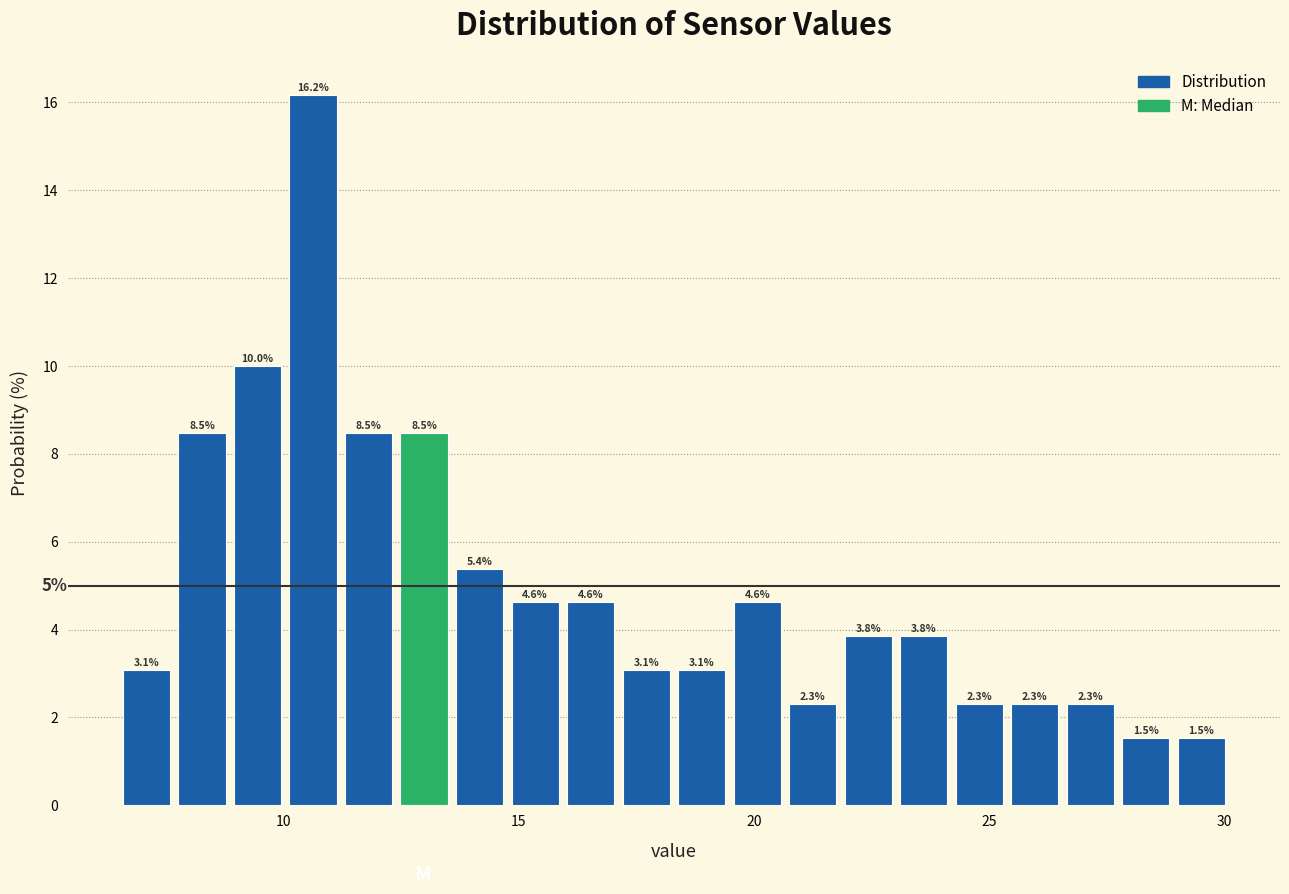

Around what value on the x-axis is the tallest bar? Give the approximate position of its centre, as read against the axis.

10.5